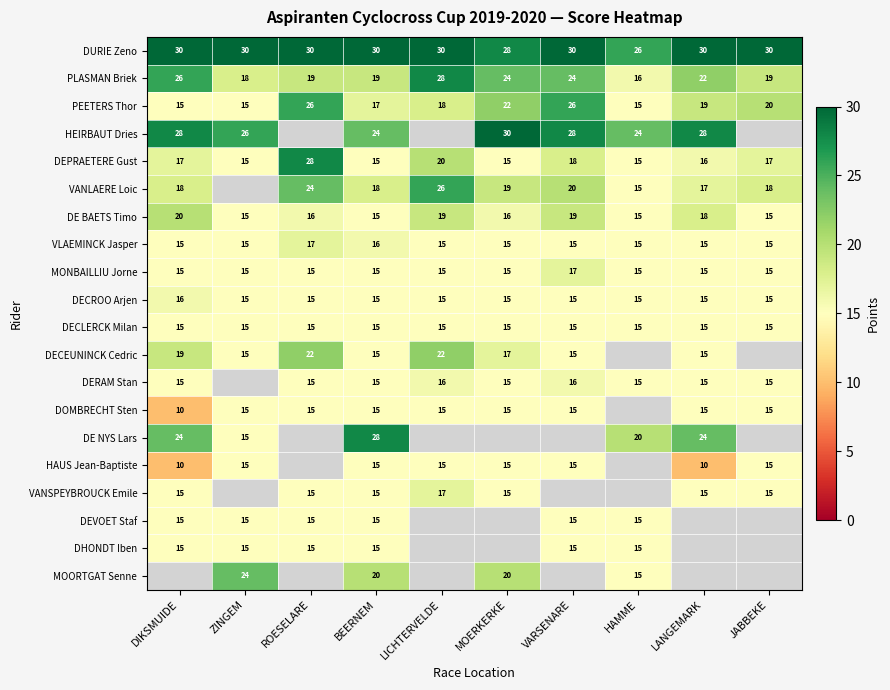

True or false: DECEUNINCK Cedric has a value of 15 at ZINGEM.

True